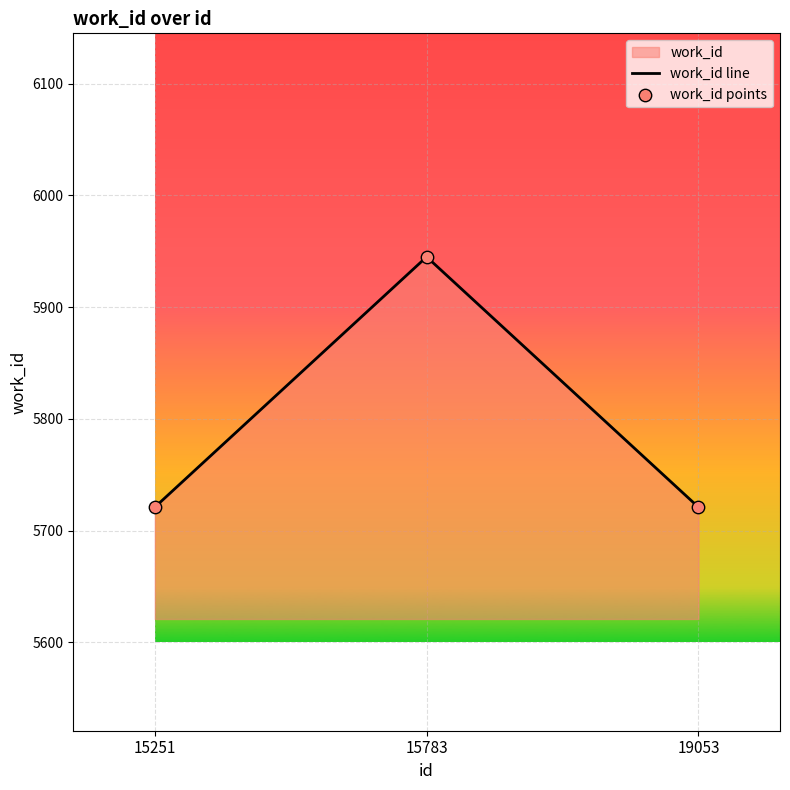

What is the smallest value displayed?

5721